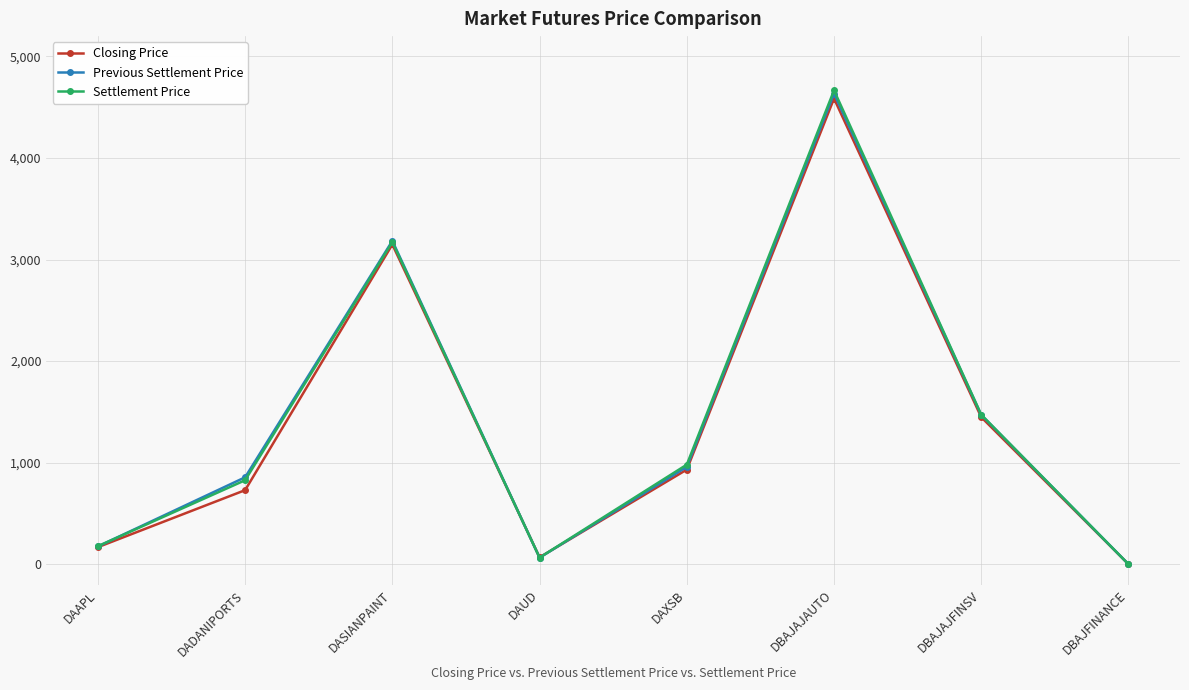

What is the label of the 3rd point from the right?

DBAJAJAUTO